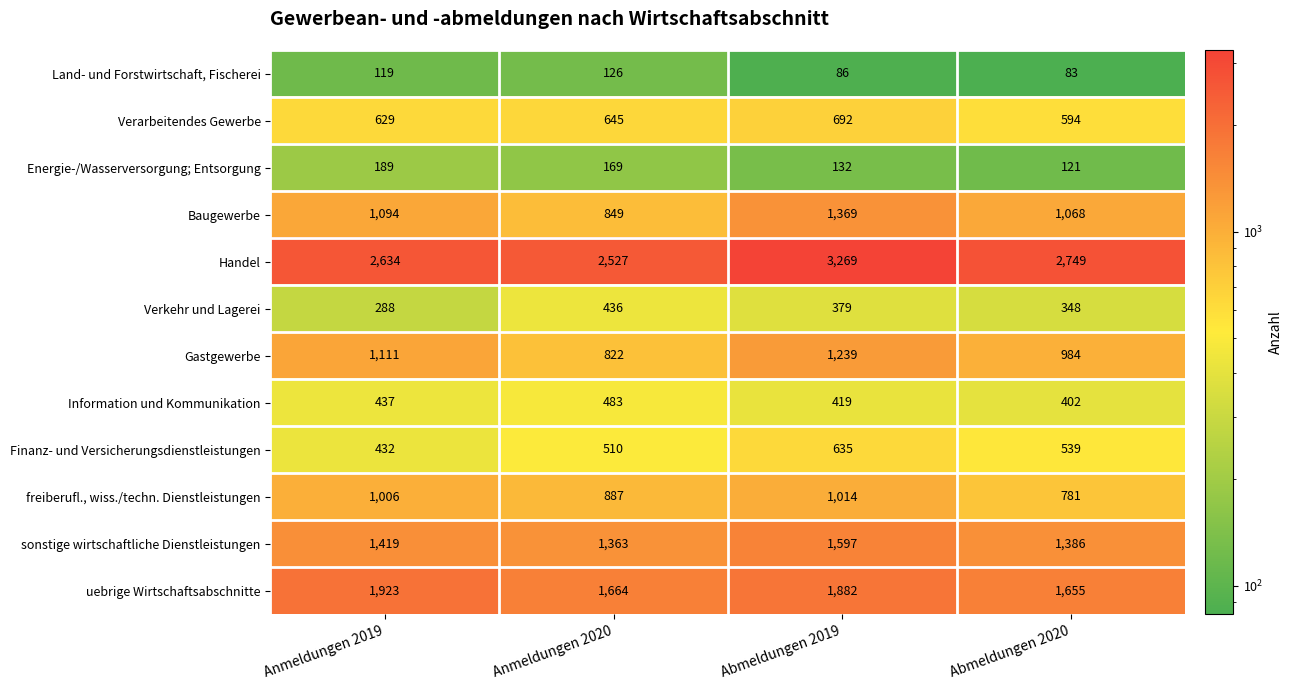

Is it true that Energie-/Wasserversorgung; Entsorgung equals 187 at Abmeldungen 2019?

False